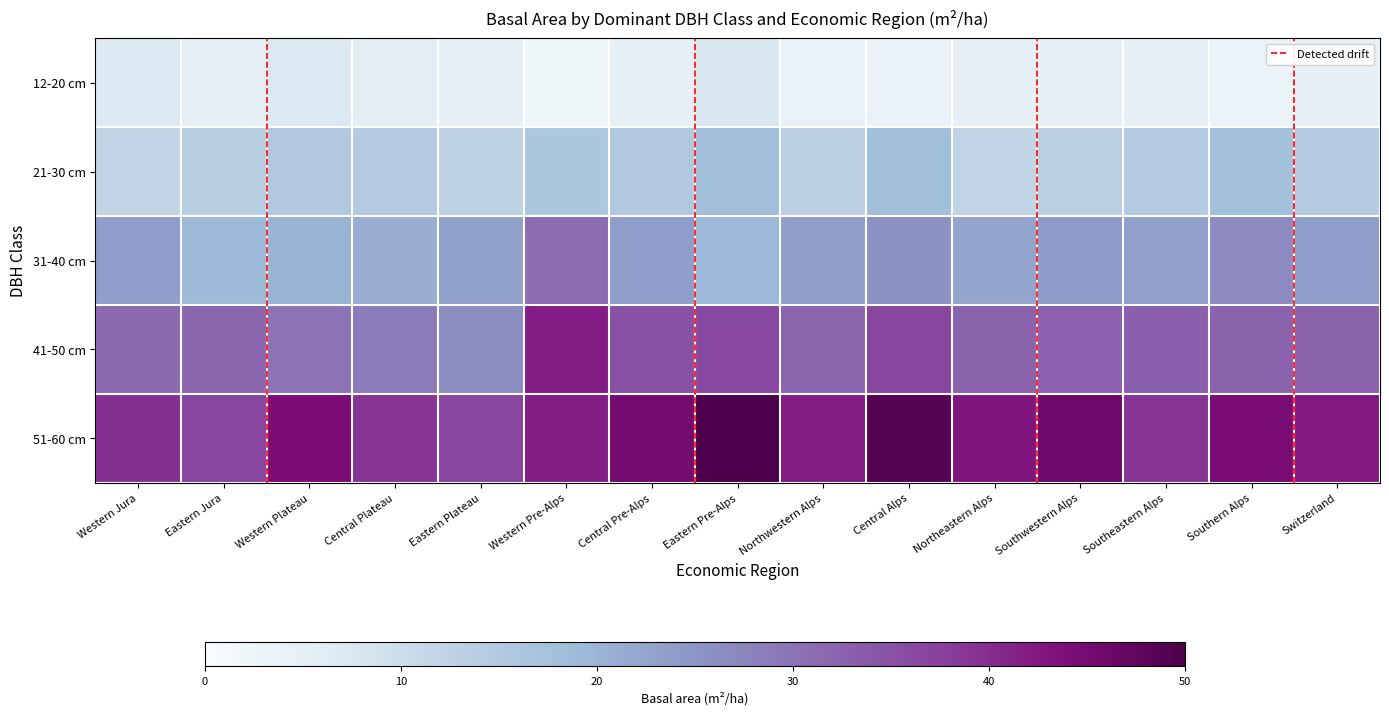

Reading left to right, list all the values displayed in this chart.

12-20 cm: 6.7	4.7	7.0	5.8	4.4	2.0	4.8	7.5	4.1	3.6	4.4	4.5	4.5	3.4	4.5
21-30 cm: 12.2	13.8	15.3	14.7	12.6	15.9	15.3	18.0	13.2	18.1	12.1	13.4	14.8	17.7	14.7
31-40 cm: 23.7	19.0	20.3	21.1	22.9	31.2	23.8	19.4	23.6	25.7	22.6	24.1	23.3	26.6	23.7
41-50 cm: 31.4	31.8	29.9	28.8	26.3	41.9	35.0	36.4	31.9	36.6	32.5	32.8	32.9	32.4	32.3
51-60 cm: 39.5	36.9	44.3	39.0	36.8	41.7	45.3	50.0	42.1	48.7	42.9	45.9	39.0	44.7	42.4